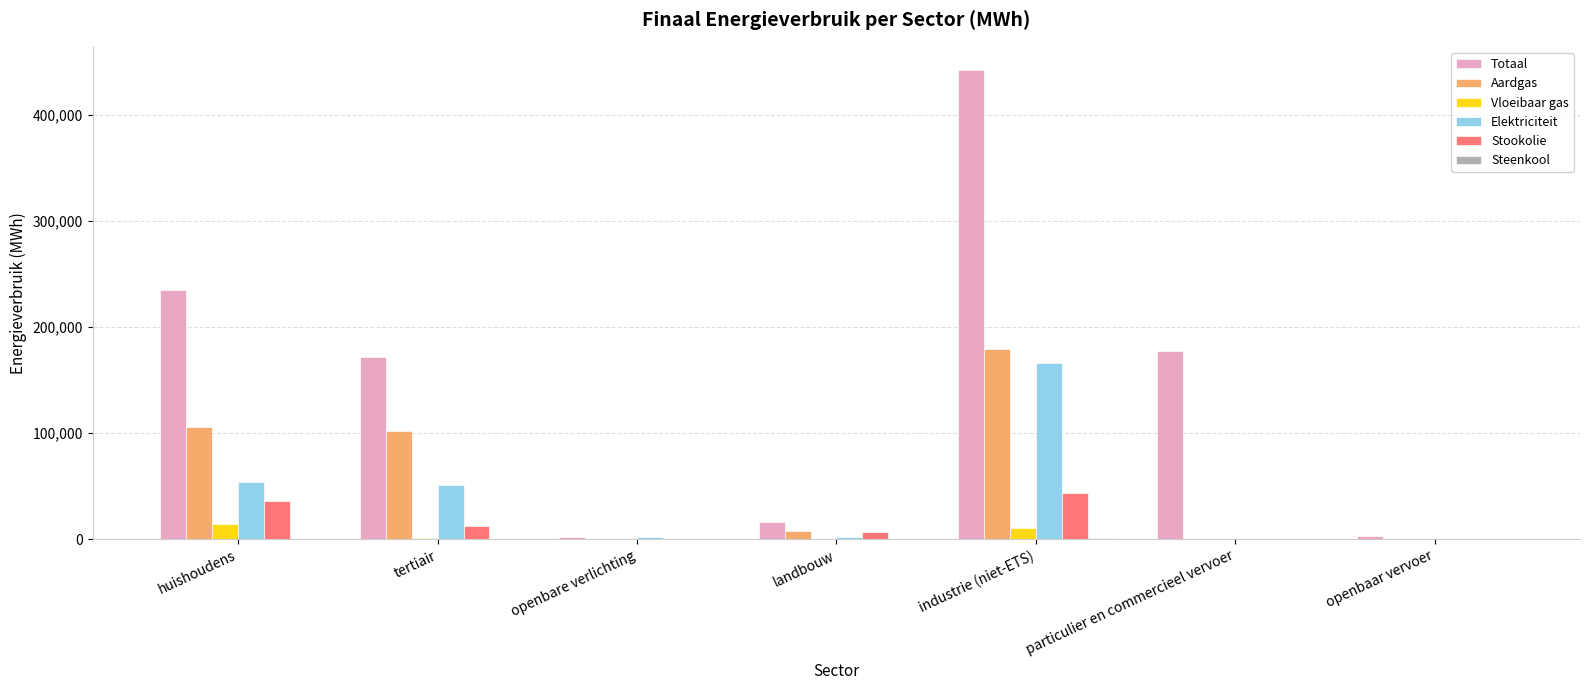

At which category is the sum across all series the highest?

industrie (niet-ETS)